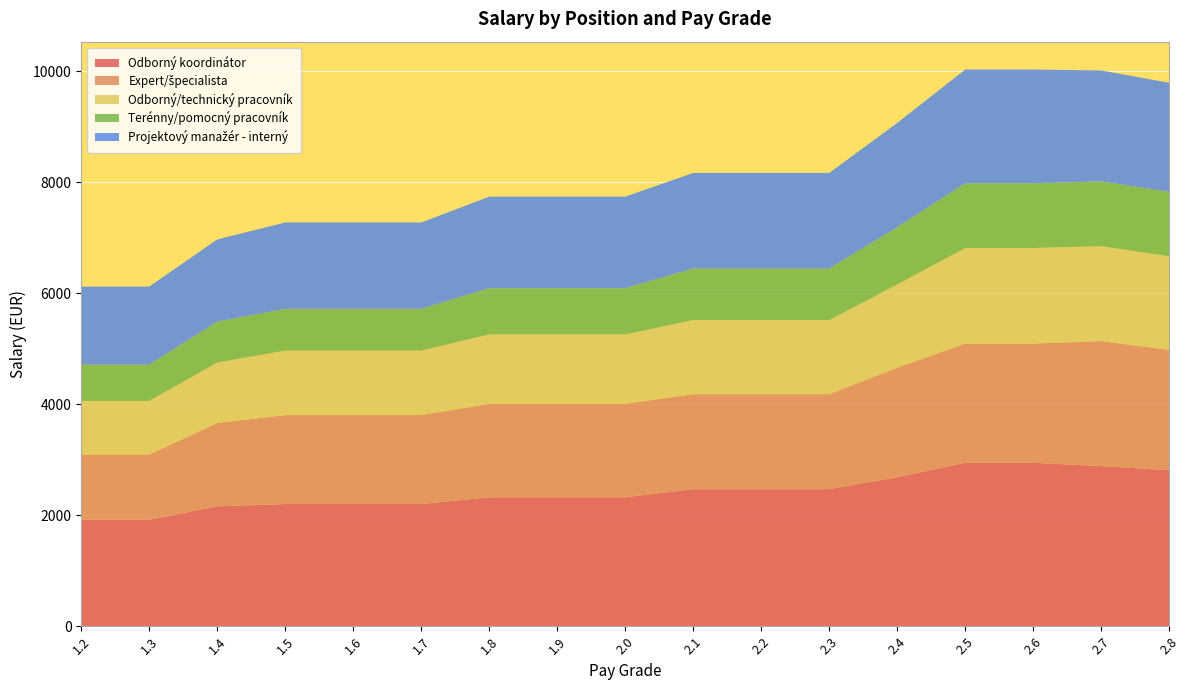

Reading left to right, transcribe all the data shown in this chart.

Odborný koordinátor: 1.2=1918	1.3=1918	1.4=2162	1.5=2202	1.6=2202	1.7=2202	1.8=2324	1.9=2324	2.0=2324	2.1=2470	2.2=2470	2.3=2470	2.4=2686	2.5=2945	2.6=2945	2.7=2886	2.8=2811
Expert/špecialista: 1.2=1177	1.3=1177	1.4=1500	1.5=1603	1.6=1603	1.7=1603	1.8=1685	1.9=1685	2.0=1685	2.1=1712	2.2=1712	2.3=1712	2.4=1973	2.5=2149	2.6=2149	2.7=2252	2.8=2168
Odborný/technický pracovník: 1.2=966	1.3=966	1.4=1090	1.5=1162	1.6=1162	1.7=1162	1.8=1250	1.9=1250	2.0=1250	2.1=1335	2.2=1335	2.3=1335	2.4=1501	2.5=1723	2.6=1723	2.7=1711	2.8=1687
Terénny/pomocný pracovník: 1.2=653	1.3=653	1.4=737	1.5=753	1.6=753	1.7=753	1.8=833	1.9=833	2.0=833	2.1=929	2.2=929	2.3=929	2.4=1031	2.5=1166	2.6=1166	2.7=1168	2.8=1162
Projektový manažér - interný: 1.2=1407	1.3=1407	1.4=1482	1.5=1556	1.6=1556	1.7=1556	1.8=1650	1.9=1650	2.0=1650	2.1=1723	2.2=1723	2.3=1723	2.4=1879	2.5=2050	2.6=2050	2.7=1998	2.8=1966